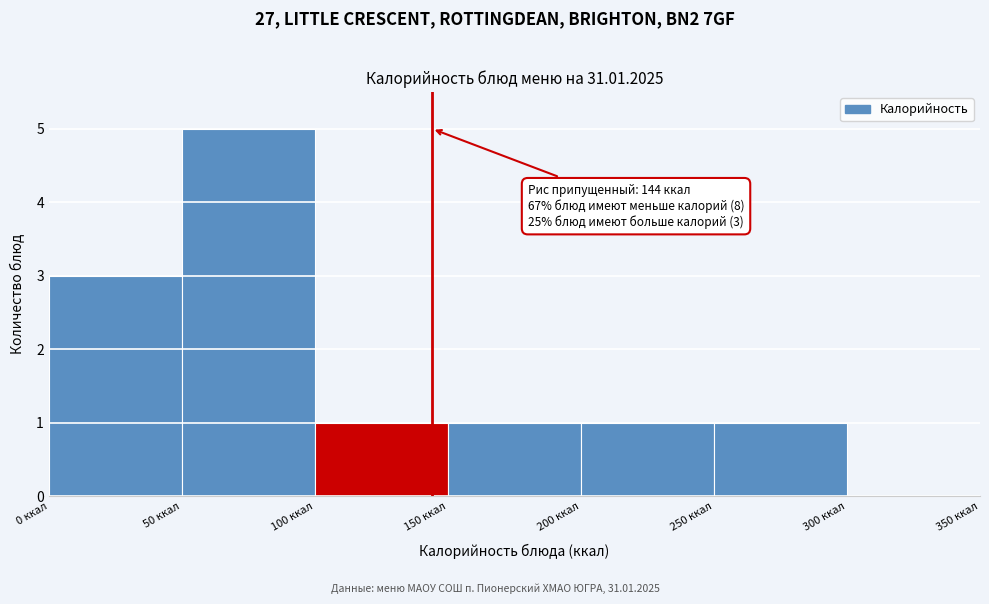

Over which range of the x-axis is the bar tallest?

50 to 100